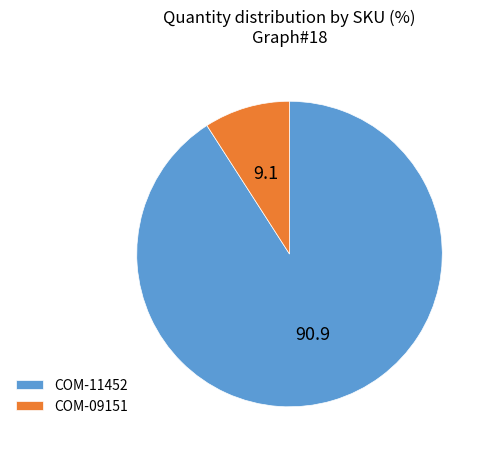

Is there any slice that represents more than half of the pie?

Yes